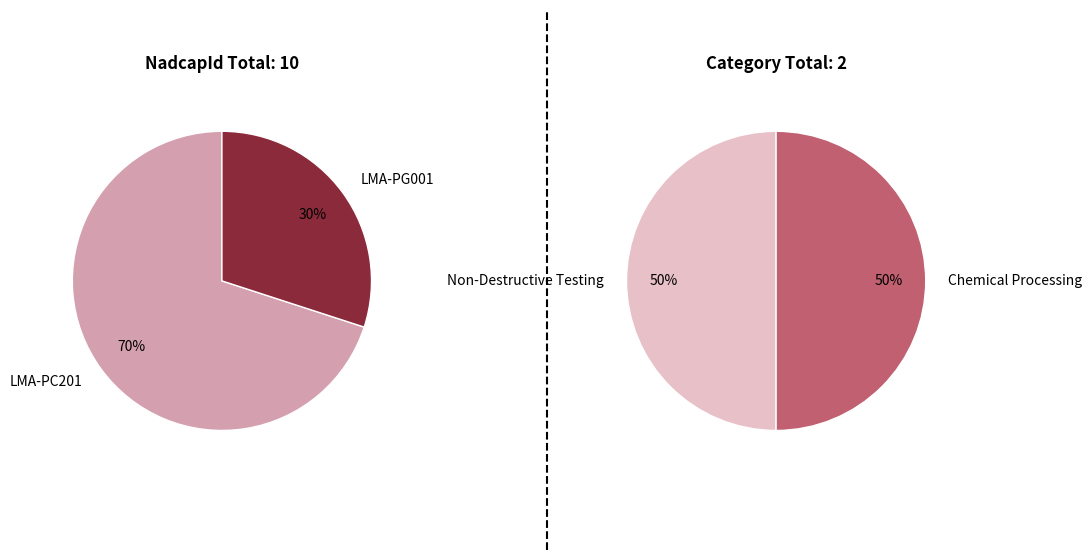

What percentage is the LMA-PC201 slice, to the nearest percent?

70%